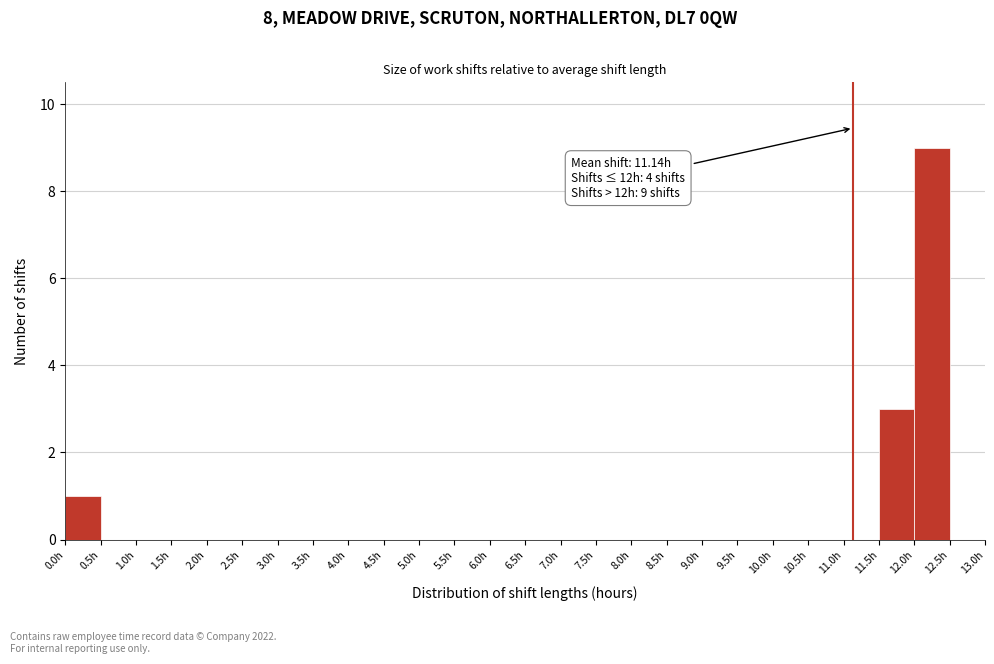

Which range on the x-axis has the tallest bar?

12.0 to 12.5